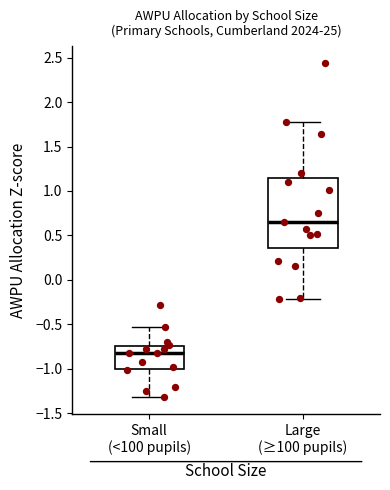

Which box is the tallest, from its lower edge to its upper edge?

Large (≥100 pupils)